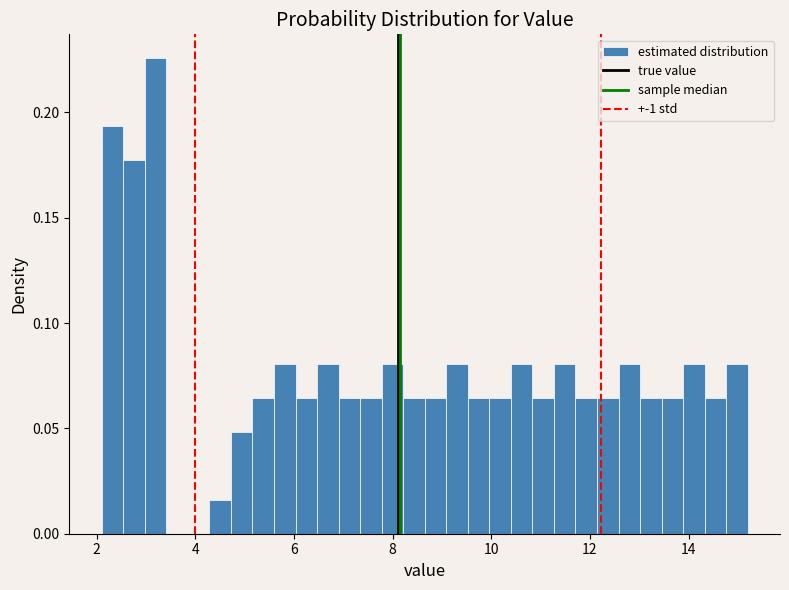

Around what value on the x-axis is the tallest bar? Give the approximate position of its centre, as read against the axis.

3.2